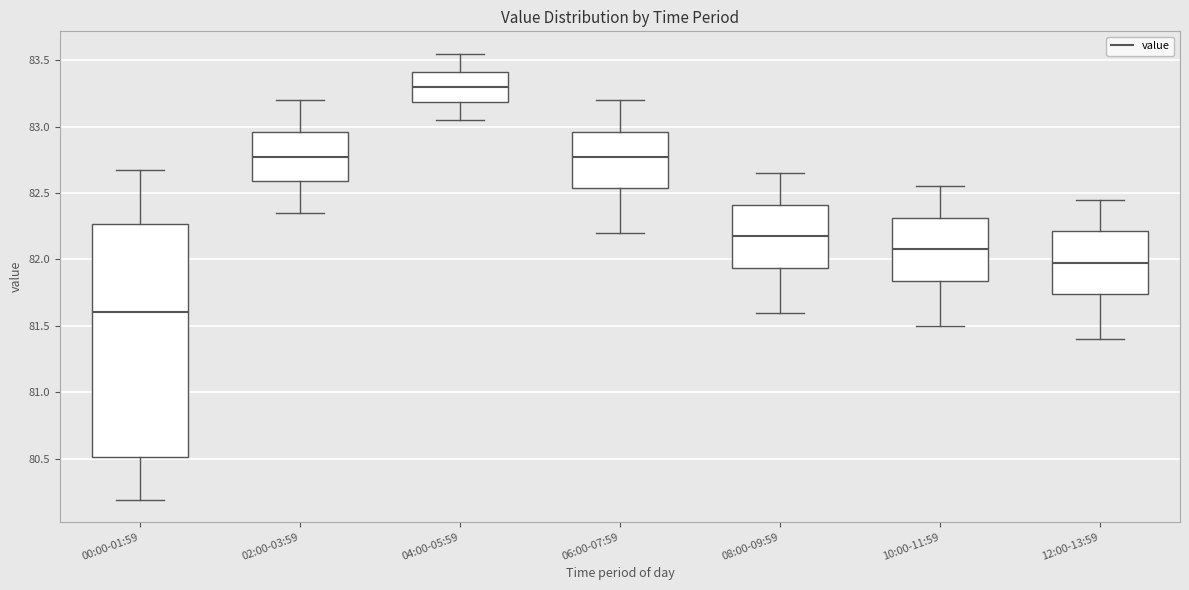

Reading left to right, transcribe this box plot: for each box, give where its median line is, the range the box spans, and where its two whiskers end, as read against the y-axis. The values are not printed on the chart, so give them approximately, as read against the axis.

00:00-01:59: median 81.60, box 80.50 to 82.25, whiskers 80.20 to 82.65
02:00-03:59: median 82.80, box 82.60 to 82.95, whiskers 82.35 to 83.20
04:00-05:59: median 83.30, box 83.20 to 83.40, whiskers 83.05 to 83.55
06:00-07:59: median 82.80, box 82.55 to 82.95, whiskers 82.20 to 83.20
08:00-09:59: median 82.20, box 81.95 to 82.40, whiskers 81.60 to 82.65
10:00-11:59: median 82.10, box 81.85 to 82.30, whiskers 81.50 to 82.55
12:00-13:59: median 82.00, box 81.75 to 82.20, whiskers 81.40 to 82.45